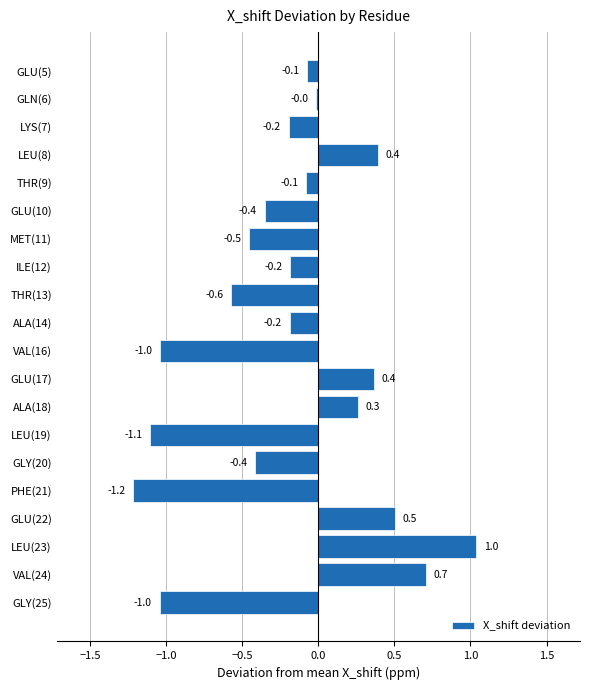

The value at LEU(8) is 0.2. True or false?

False